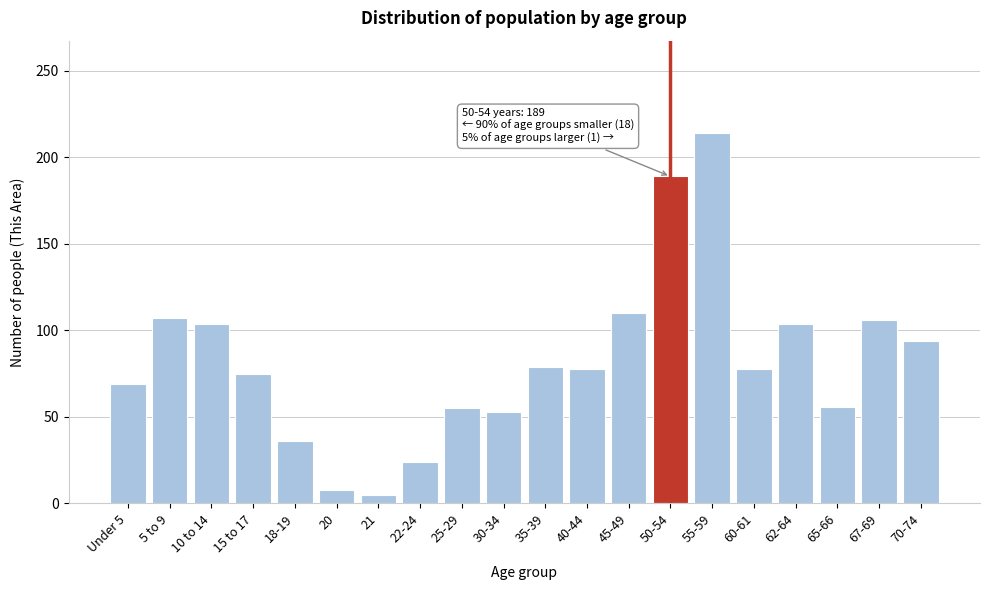

What is the difference between the values at 30-34 and 15 to 17?

22